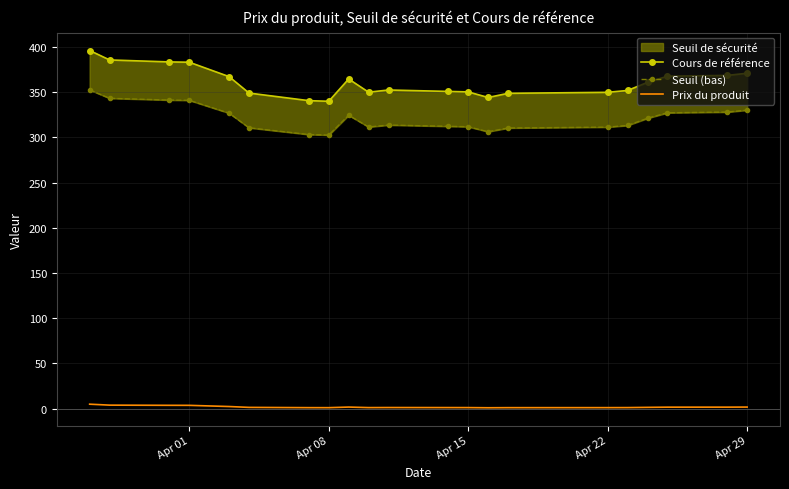

The value of Cours de référence at Apr 08 is 205.5. True or false?

False